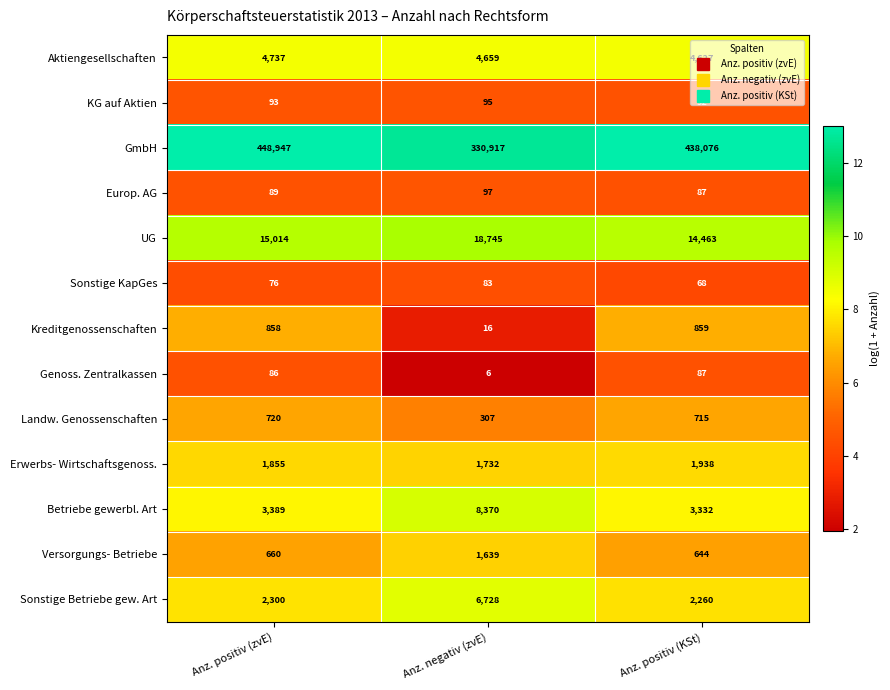

Is it true that KG auf Aktien equals 92 at Anz. positiv (KSt)?

True